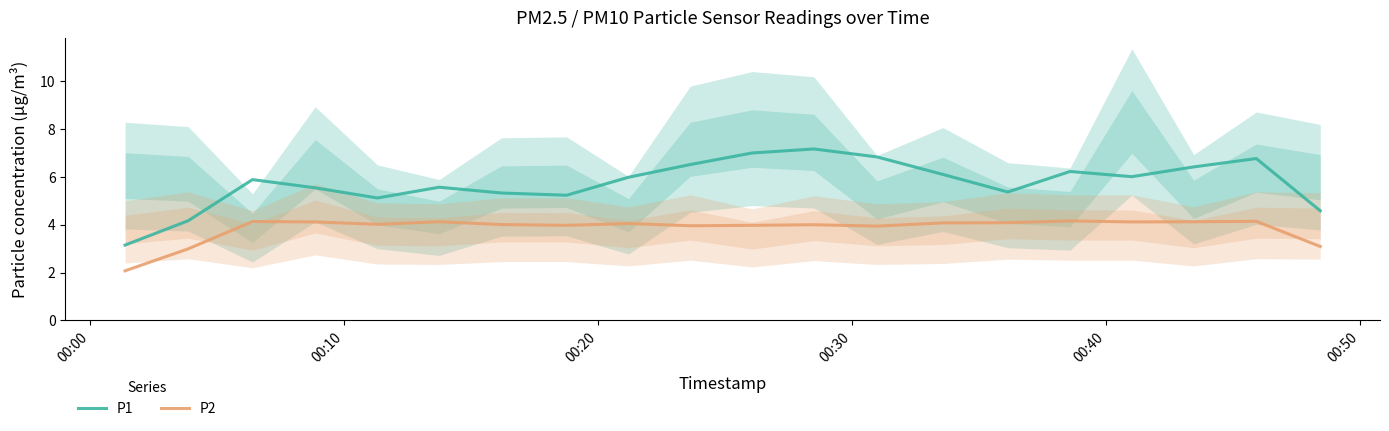

How many lines are shown in the chart?

2